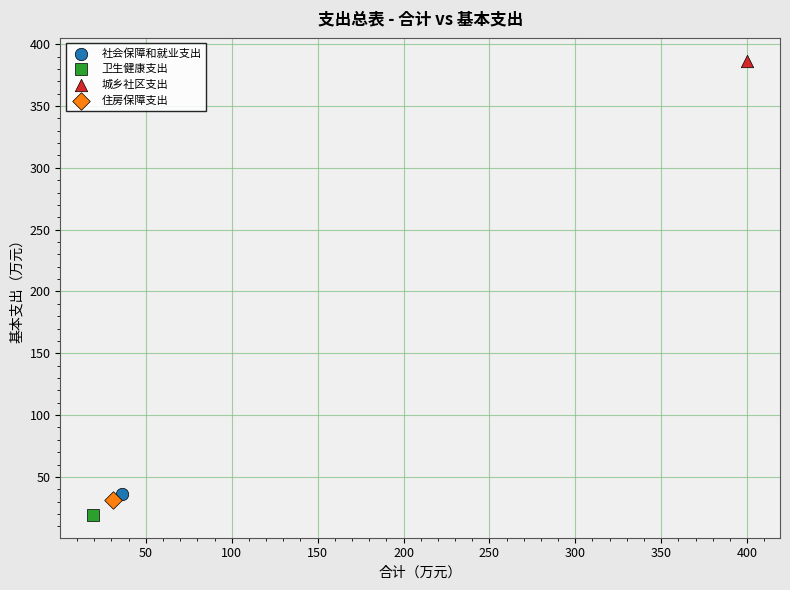

Which series contains the lowest Y value?

卫生健康支出